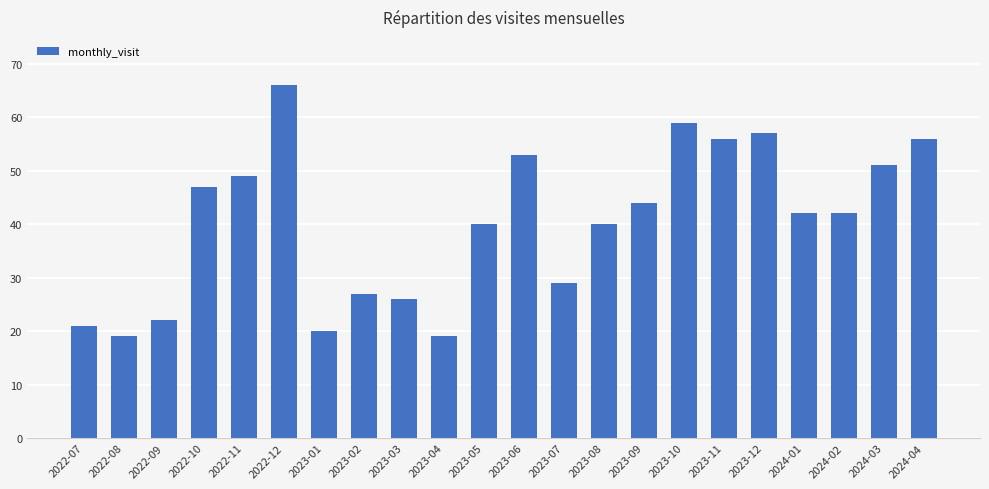

What is the greatest value displayed?

66